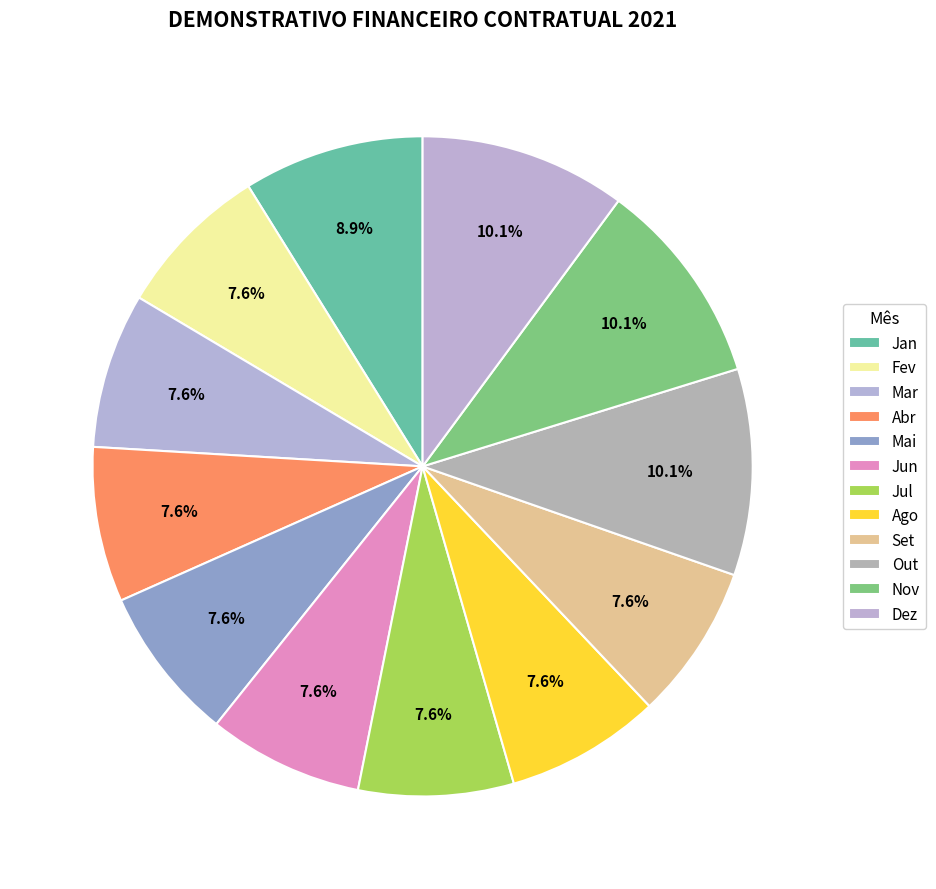

Count the number of slices in the pie.

12